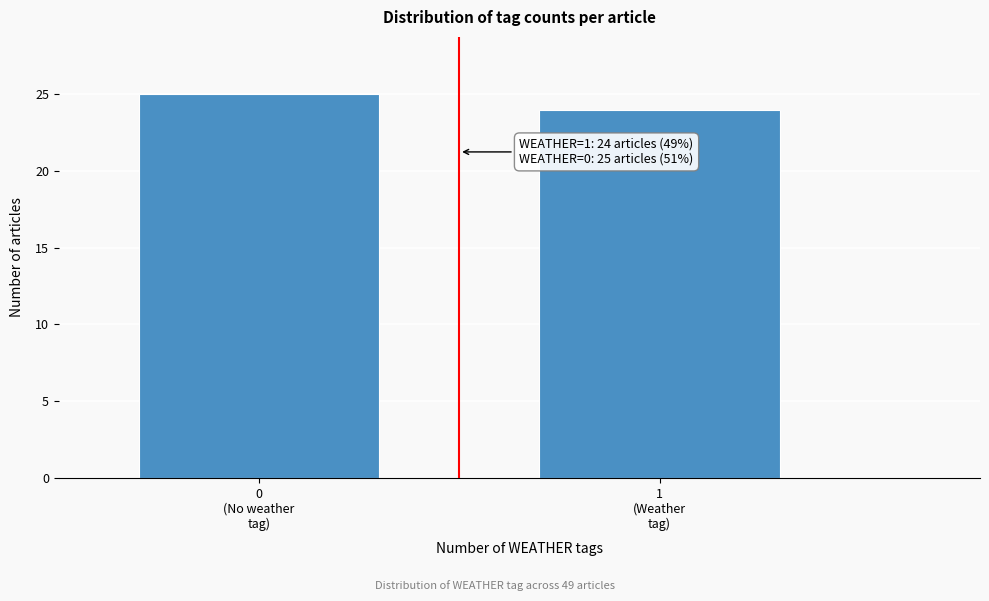

Reading left to right, what are all the values shown in this chart?

25	24